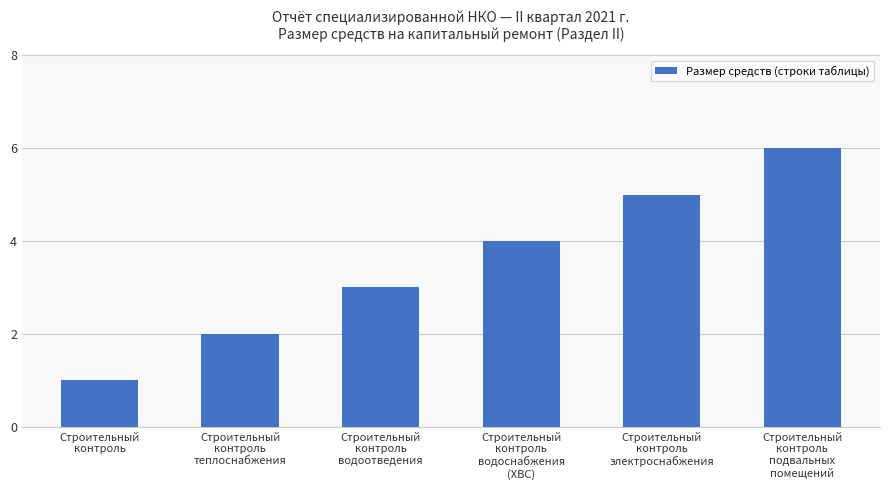

What is the label of the 2nd bar from the right?

Строительный
контроль
электроснабжения